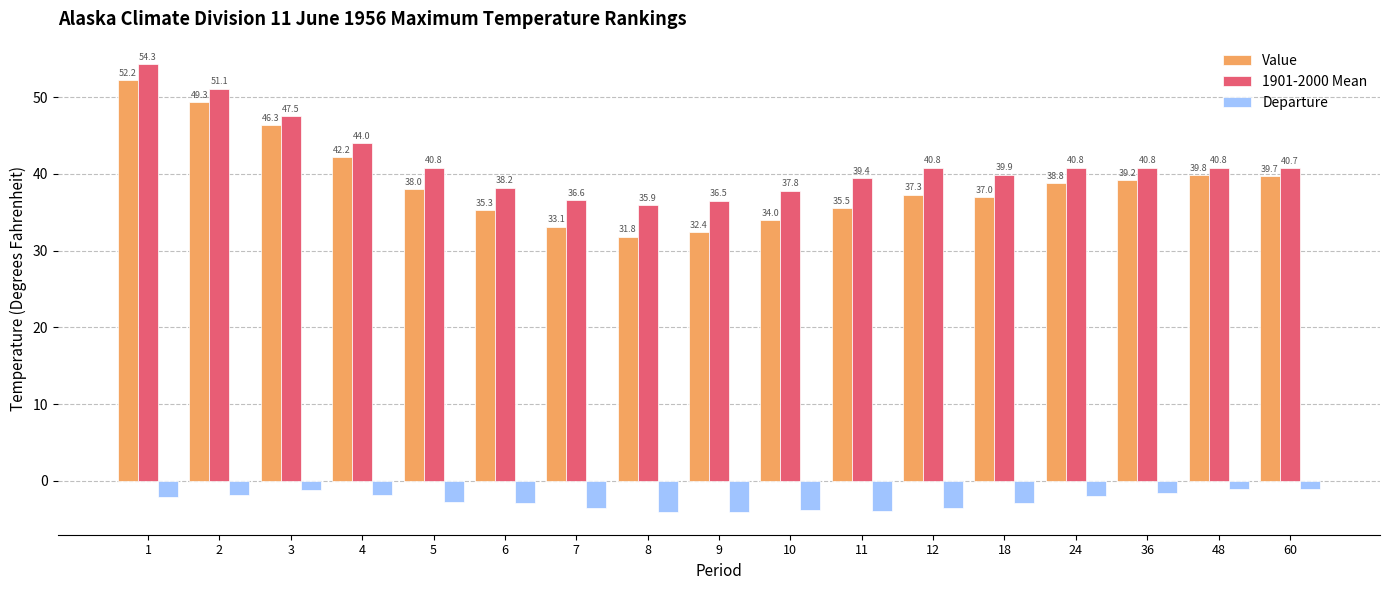

Reading left to right, extract all data points from this chart.

Value: 1=52.2	2=49.3	3=46.3	4=42.2	5=38.0	6=35.3	7=33.1	8=31.8	9=32.4	10=34.0	11=35.5	12=37.3	18=37.0	24=38.8	36=39.2	48=39.8	60=39.7
1901-2000 Mean: 1=54.3	2=51.1	3=47.5	4=44.0	5=40.8	6=38.2	7=36.6	8=35.9	9=36.5	10=37.8	11=39.4	12=40.8	18=39.9	24=40.8	36=40.8	48=40.8	60=40.7
Departure: 1=-2.1	2=-1.8	3=-1.2	4=-1.8	5=-2.8	6=-2.9	7=-3.5	8=-4.1	9=-4.1	10=-3.8	11=-3.9	12=-3.5	18=-2.9	24=-2.0	36=-1.6	48=-1.0	60=-1.0